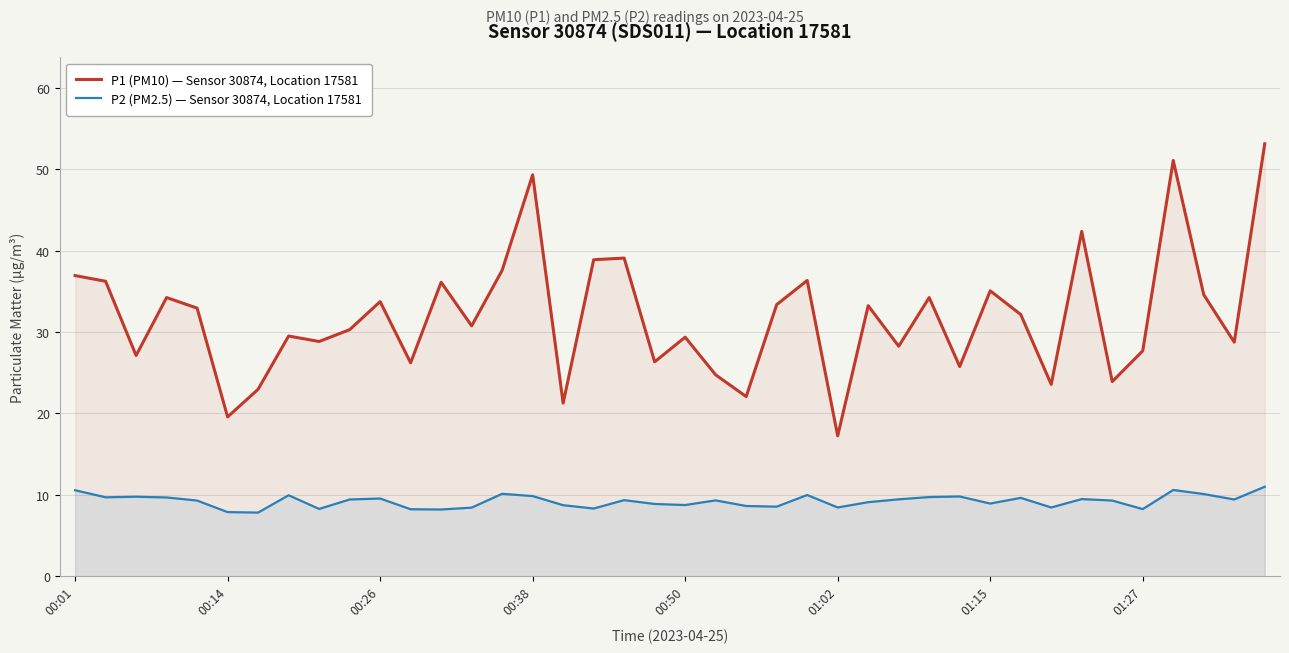

Is it true that P1 (PM10) — Sensor 30874, Location 17581 equals 12.0 at 18?

False